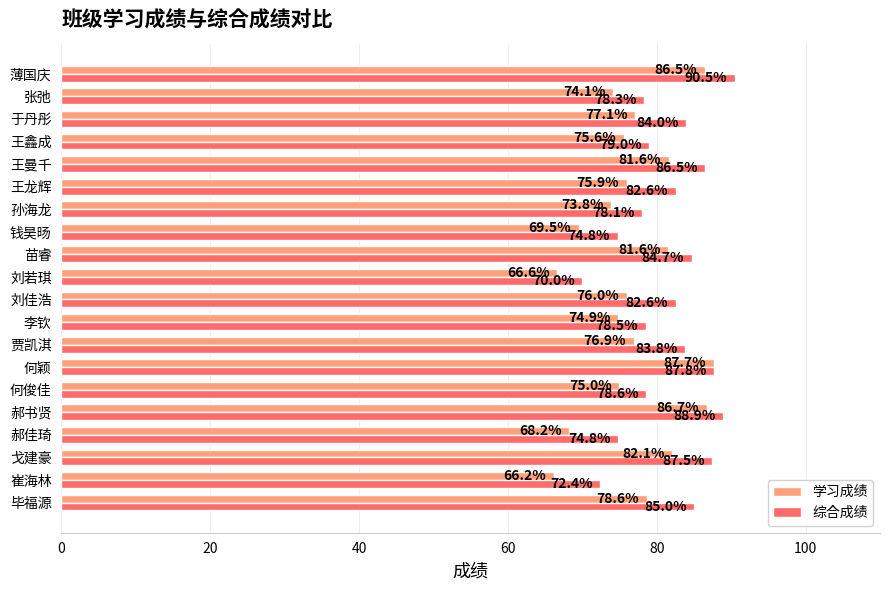

Is it true that 学习成绩 equals 87.7 at 何颖?

True